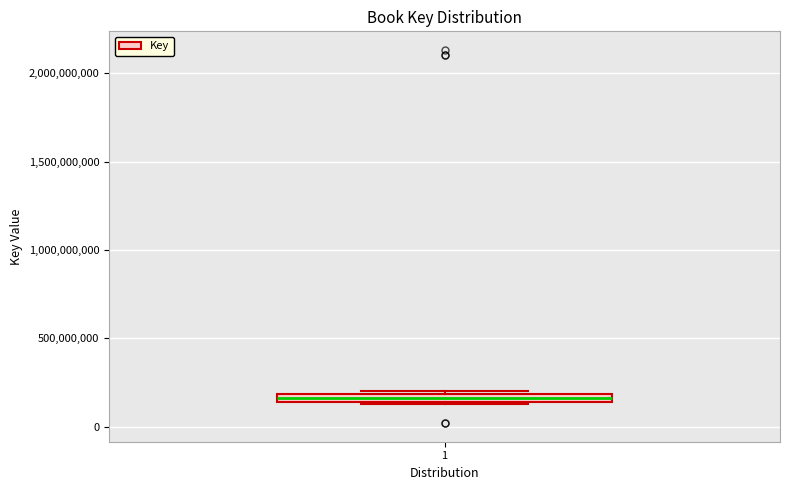

Where is the lower edge of the box at x = 1 on the y-axis? The values are not printed on the chart, so give them approximately, as read against the axis.

150000000